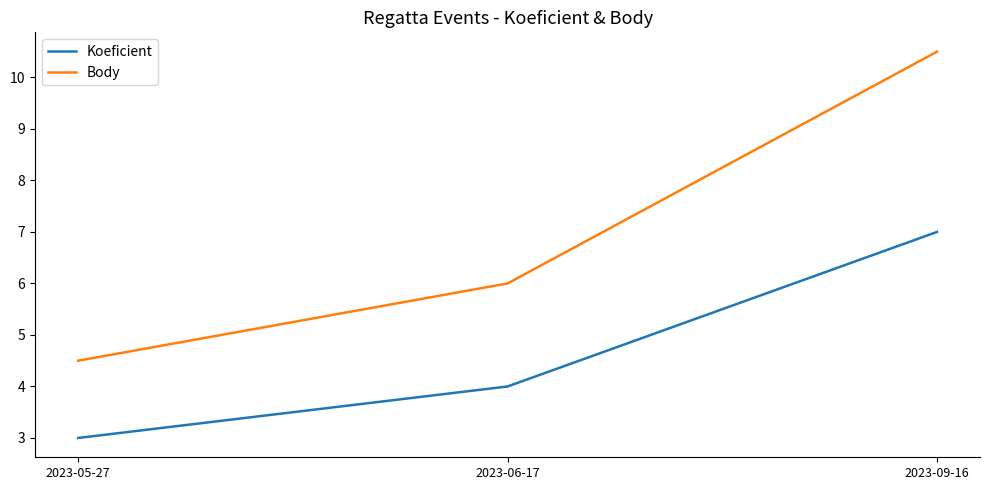

What are all the series names shown in the legend?

Koeficient, Body